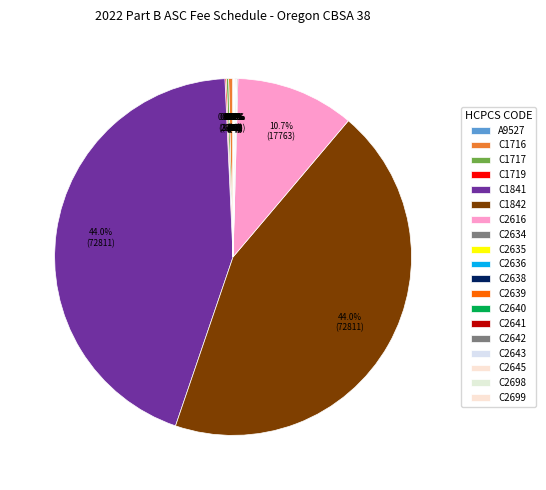

What is the change in value from C1717 to C2635?

-296.1